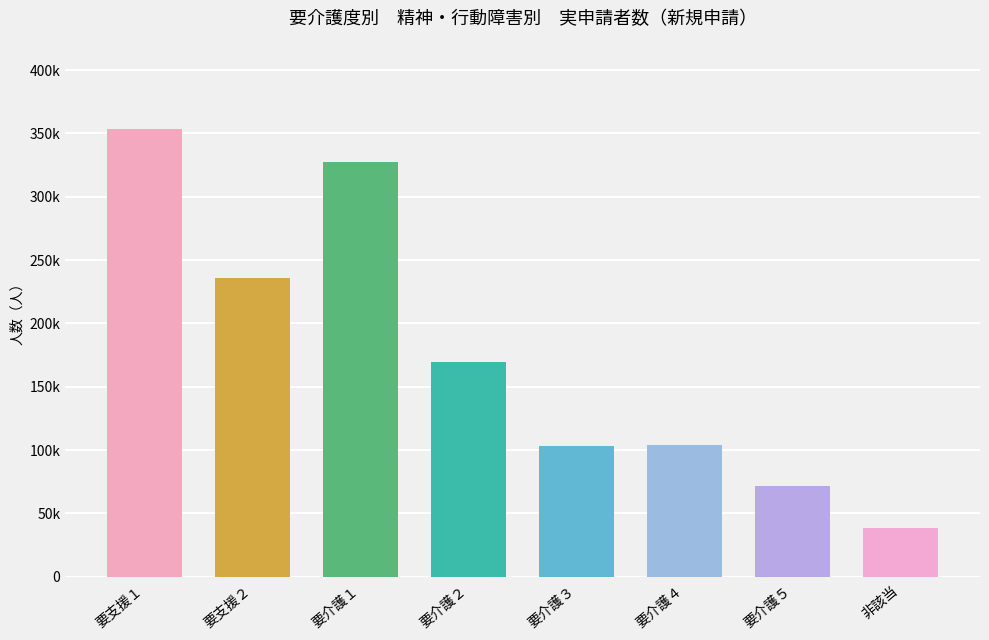

What is the difference between the maximum and second lowest values?

282410